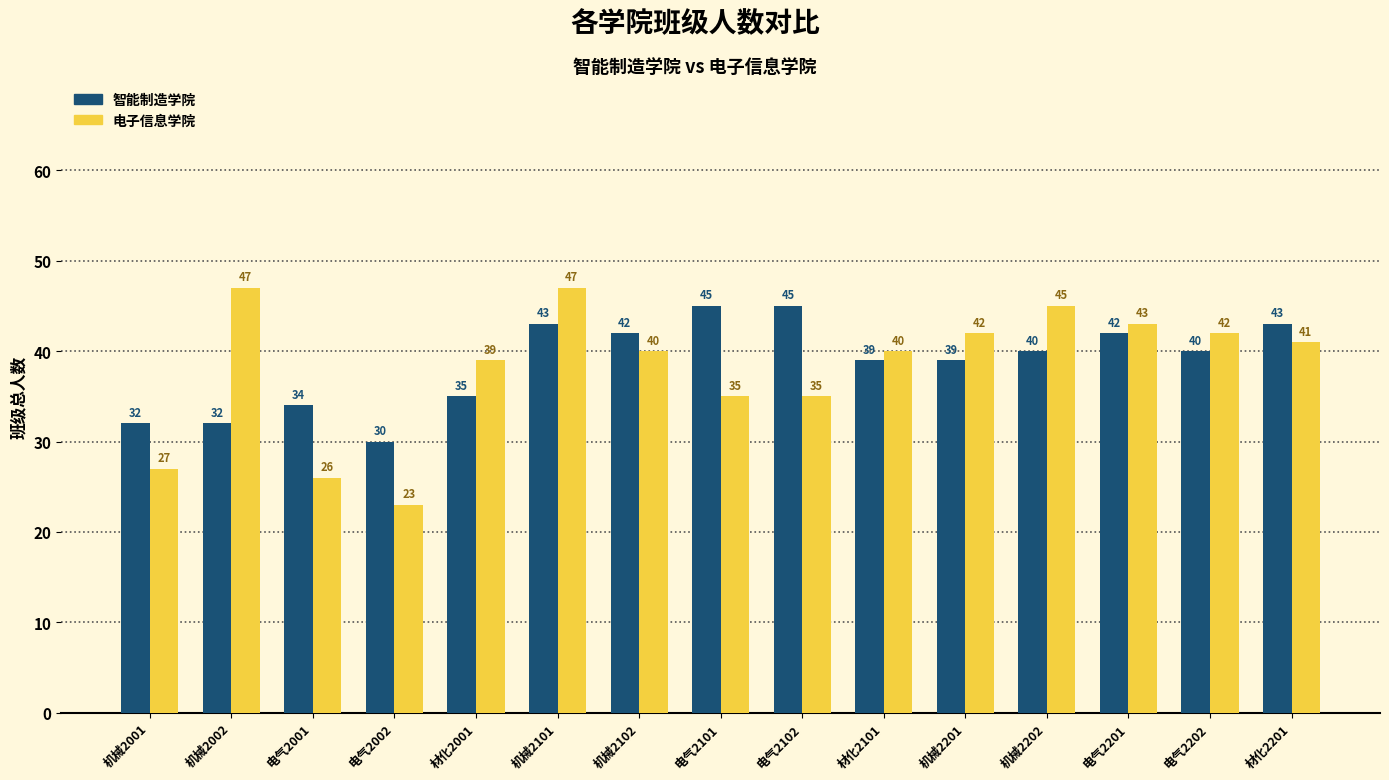

What is the difference between the highest and lowest values at 电气2202?

2